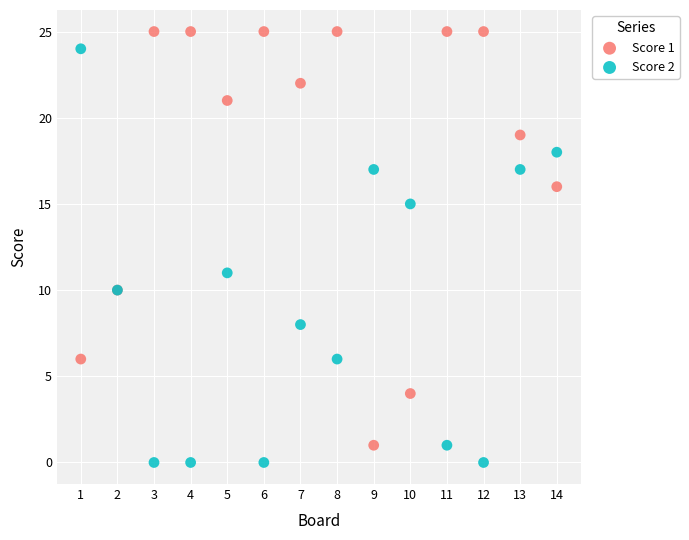

What are all the series names shown in the legend?

Score 1, Score 2